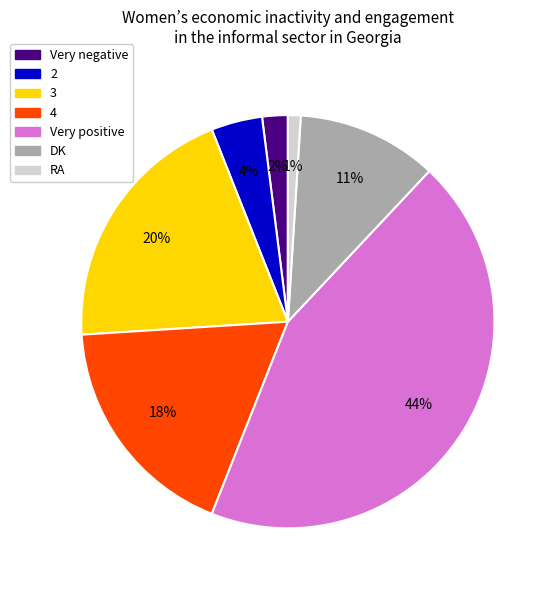

Rank the categories by value from highest to lowest.

Very positive, 3, 4, DK, 2, Very negative, RA